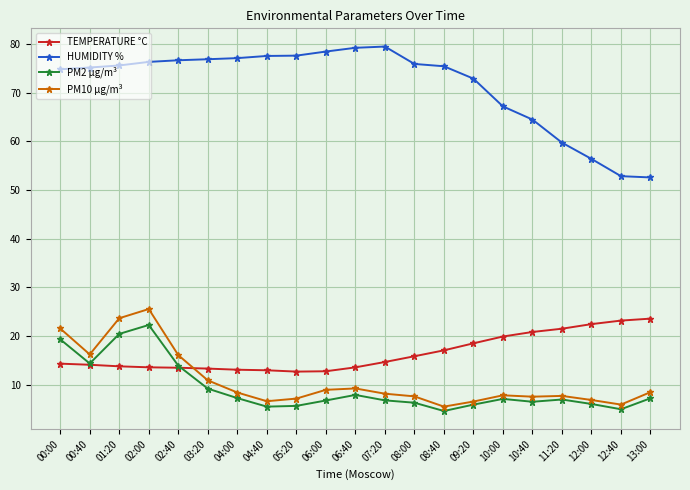

What is the label of the 9th point from the right?

08:00